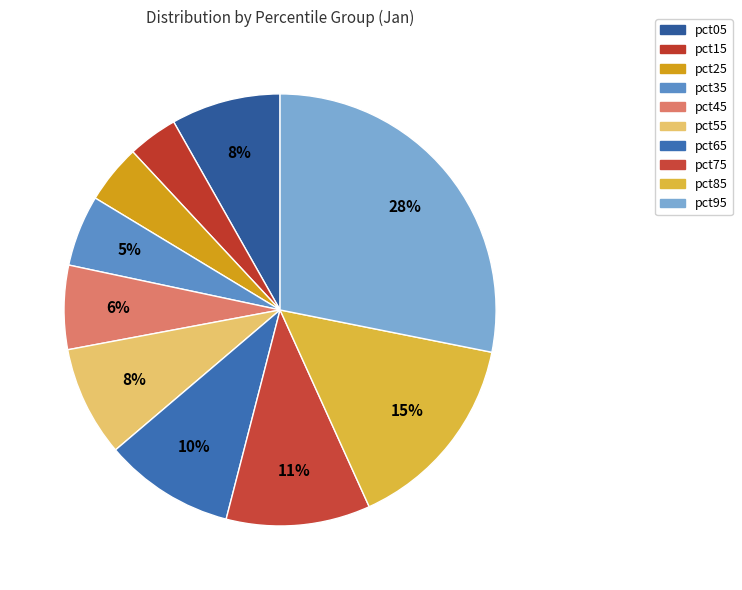

How many slices are in this pie chart?

10